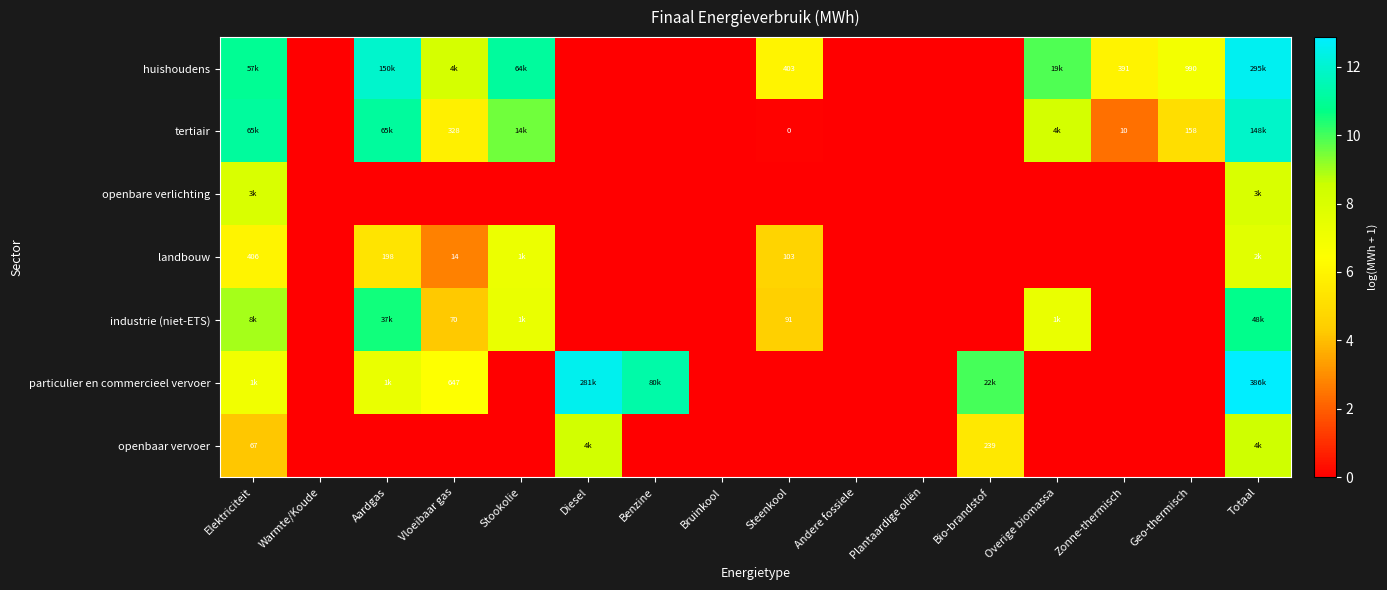

What is the difference between the maximum and minimum values in the tertiair series?

11.9